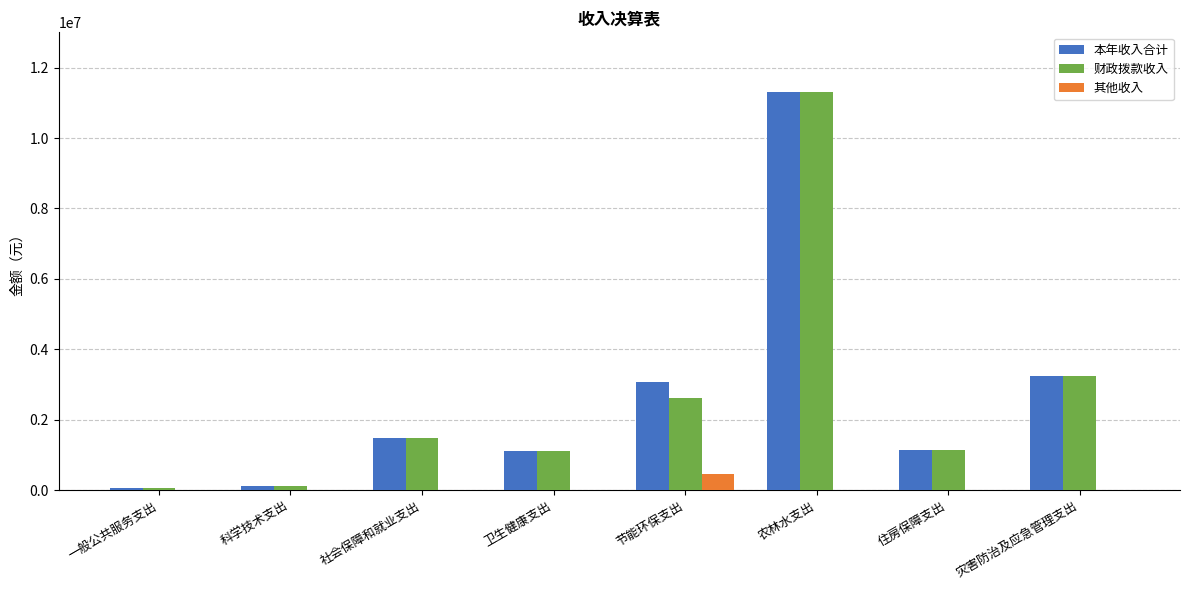

Which category has the highest value across all series?

农林水支出